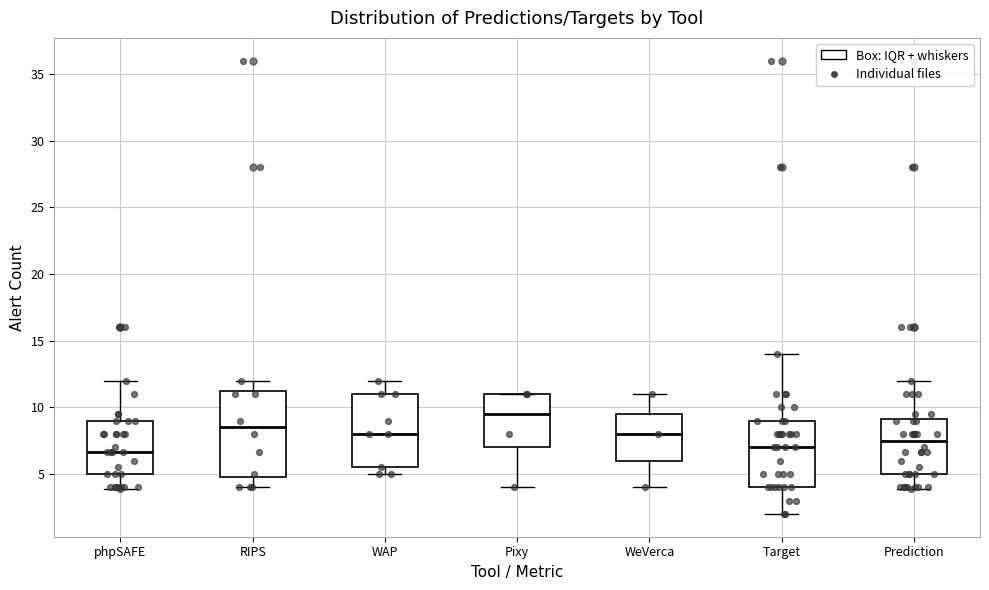

Where does the median line of the box for Prediction sit on the y-axis? The values are not printed on the chart, so give them approximately, as read against the axis.

7.5